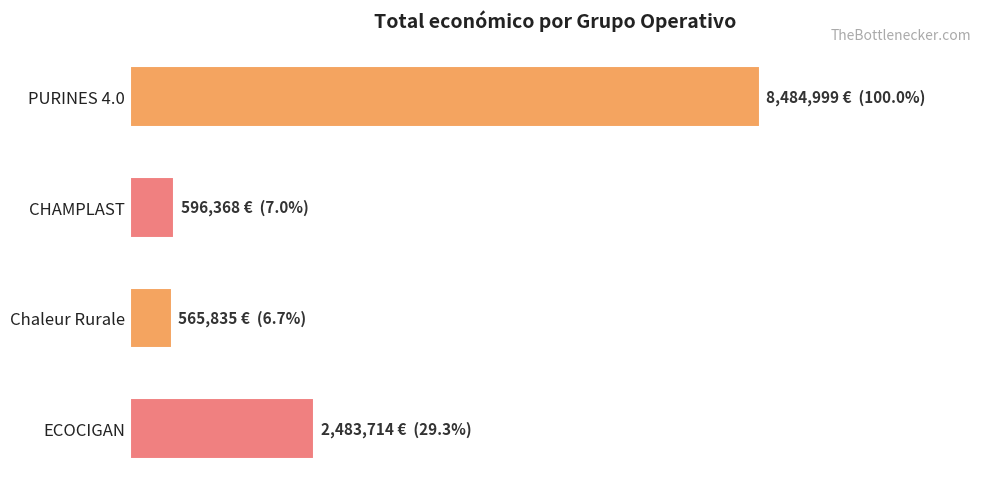

Are the bars horizontal?

Yes